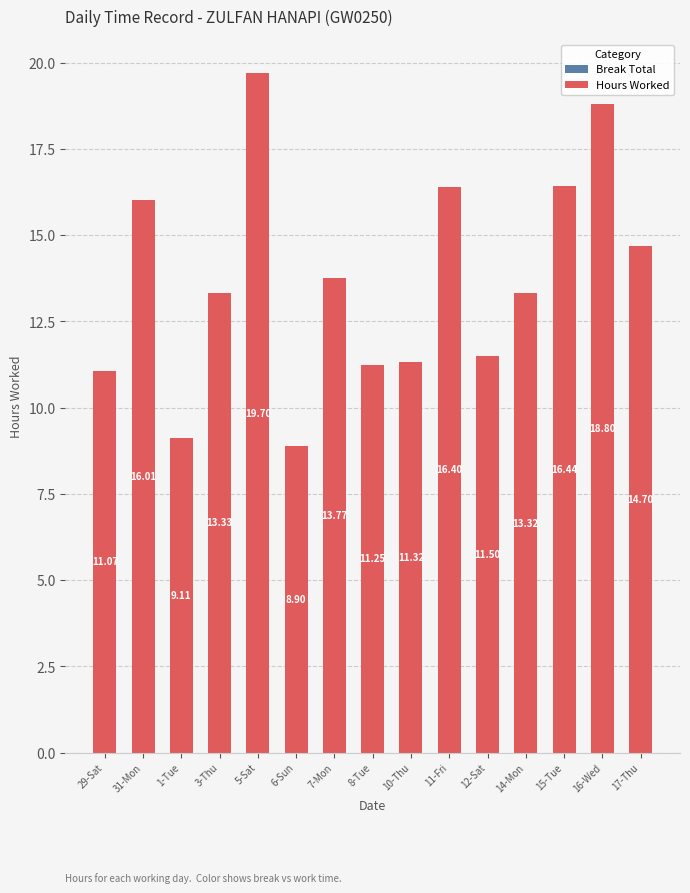

Between 5-Sat and 8-Tue, which is larger?

5-Sat